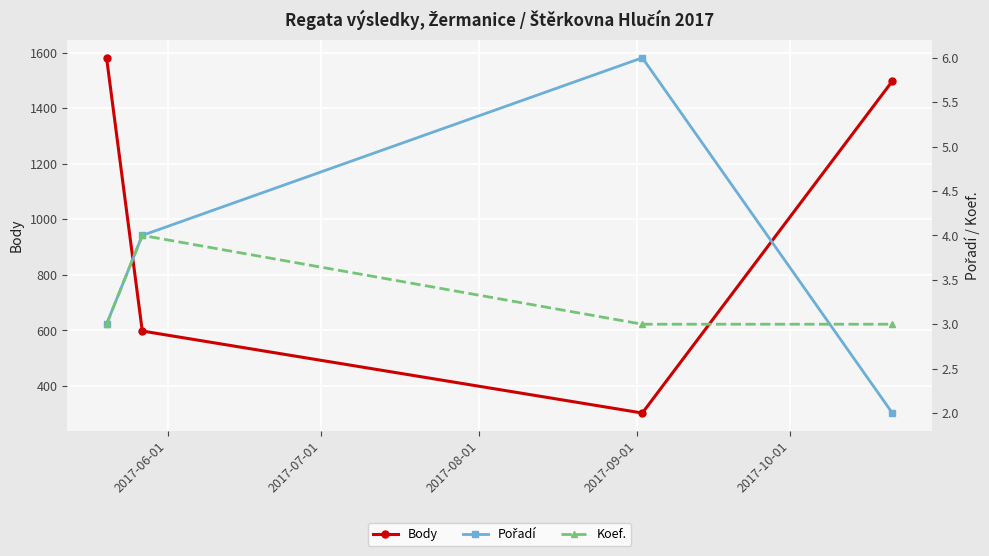

What is the value of the Body point at the 3rd from the left?

303